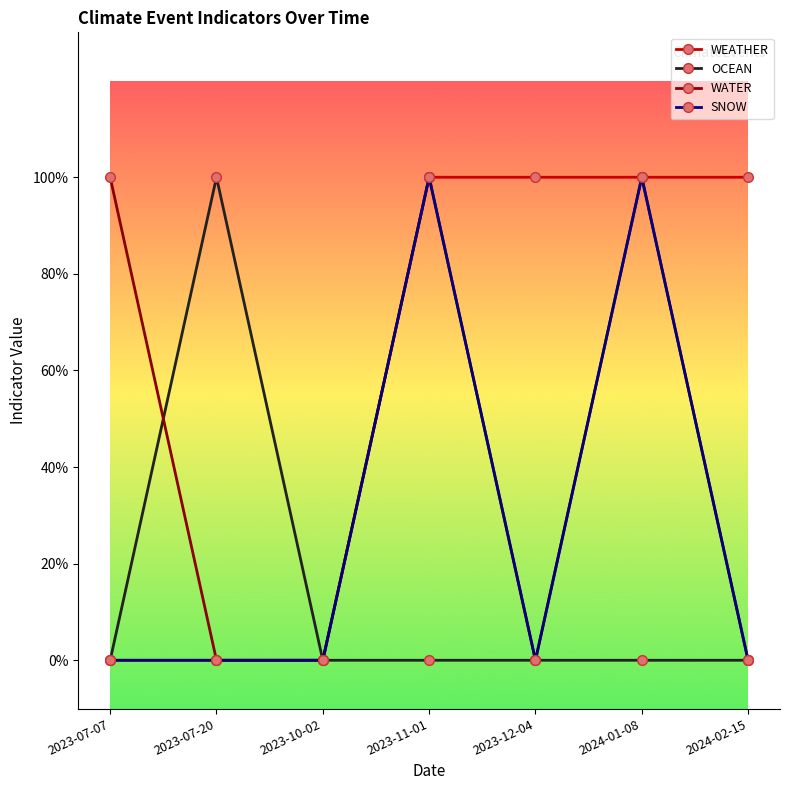

True or false: WATER has more than 2 points higher than both neighbors.

False